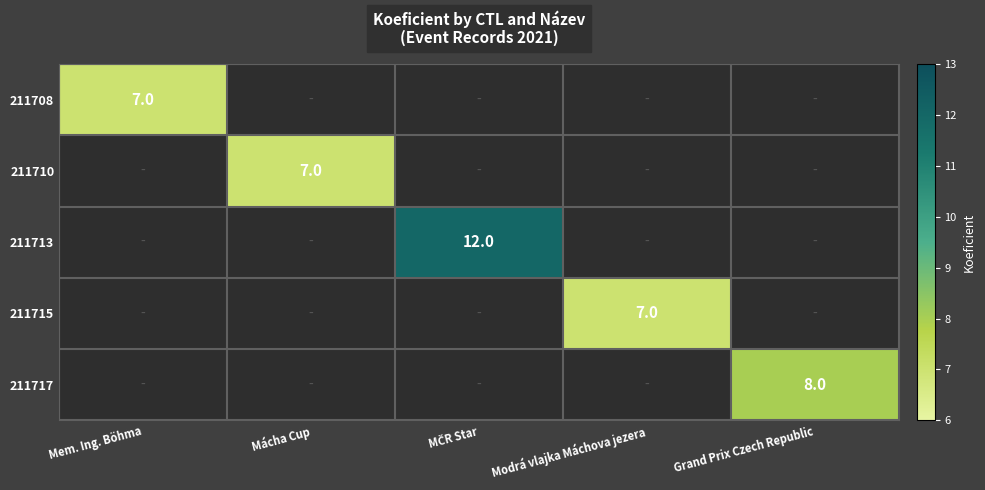

The value of 211715 at Modrá vlajka Máchova jezera is 12. True or false?

False